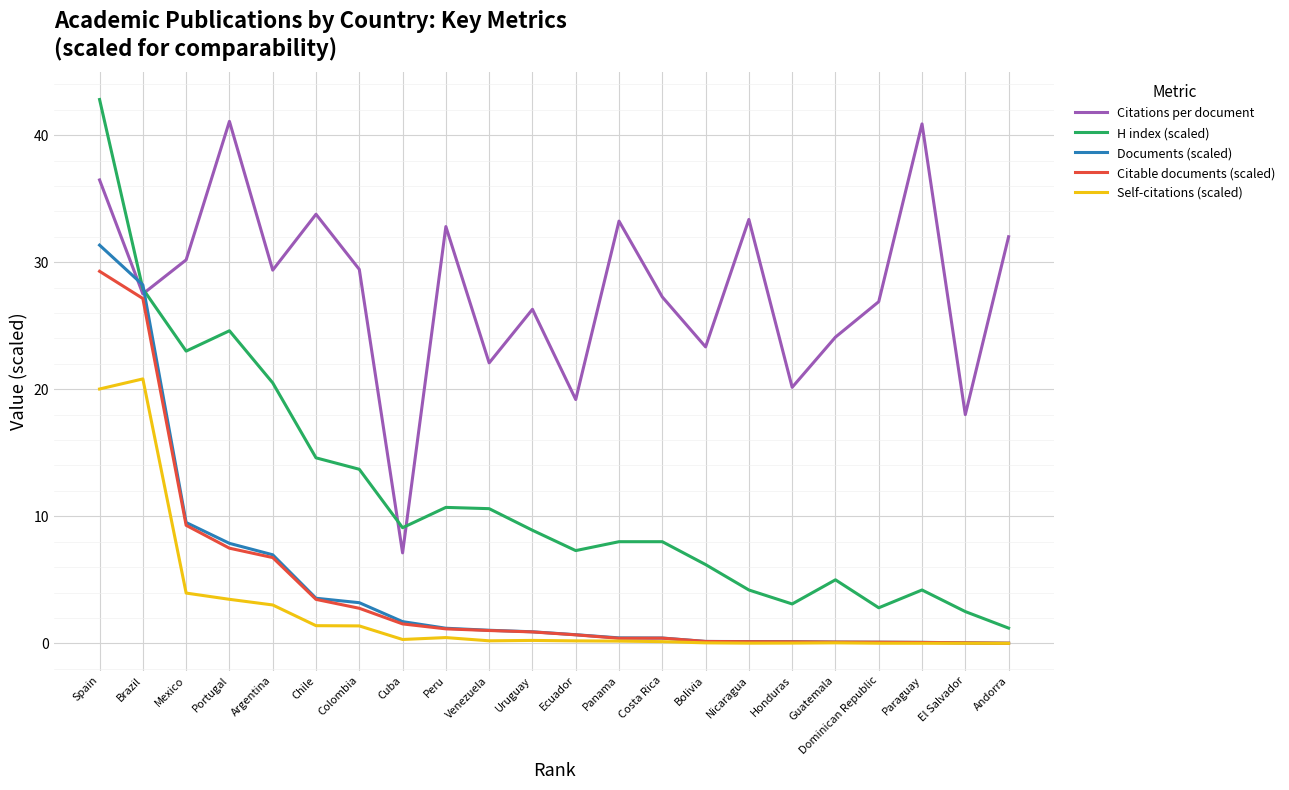

Which label corresponds to the largest value in the chart?

Spain